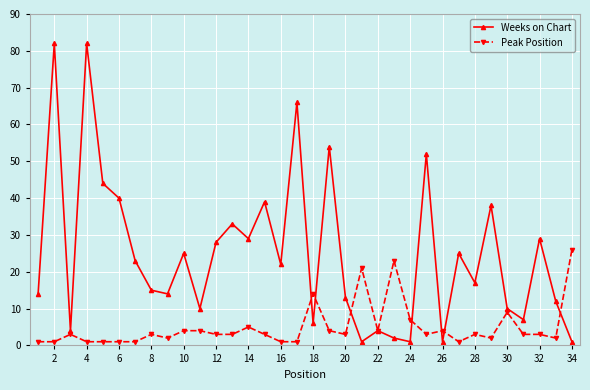

Is this an area chart (filled region under the line)?

No